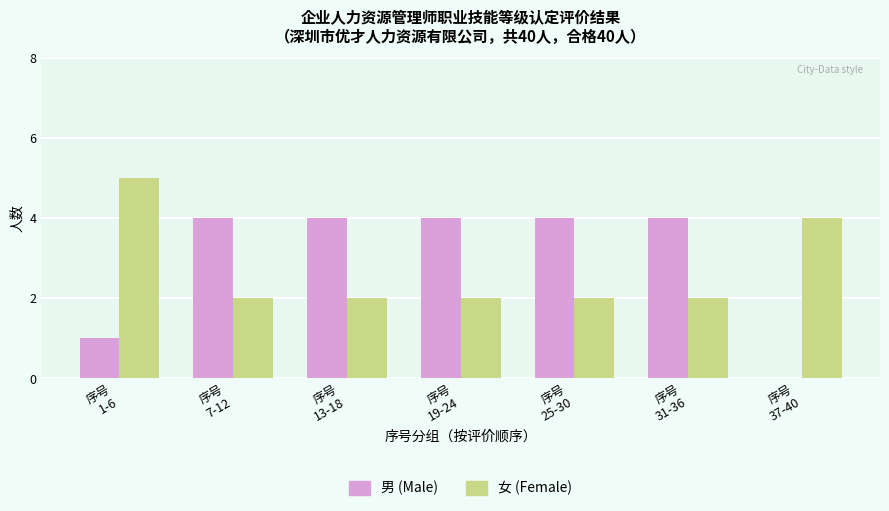

What is the total value across all series at 序号
7-12?

6